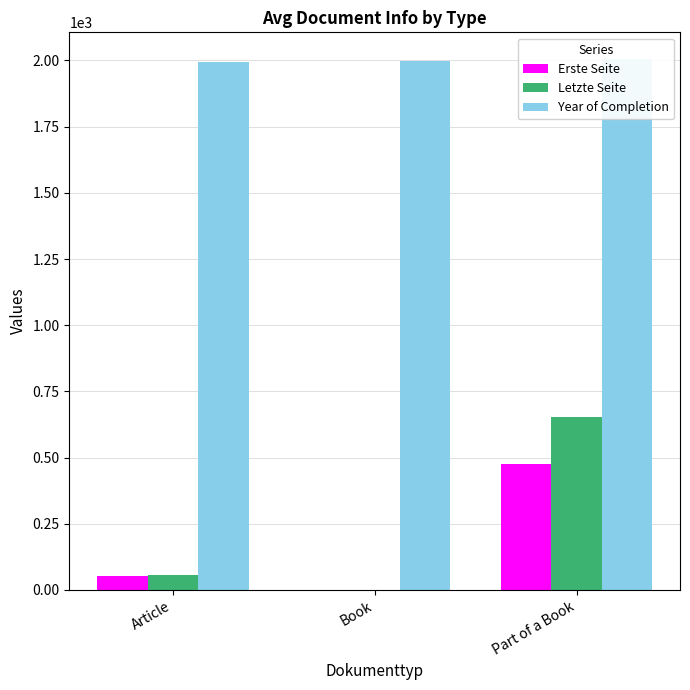

How many data points in Erste Seite are less than 51?

1